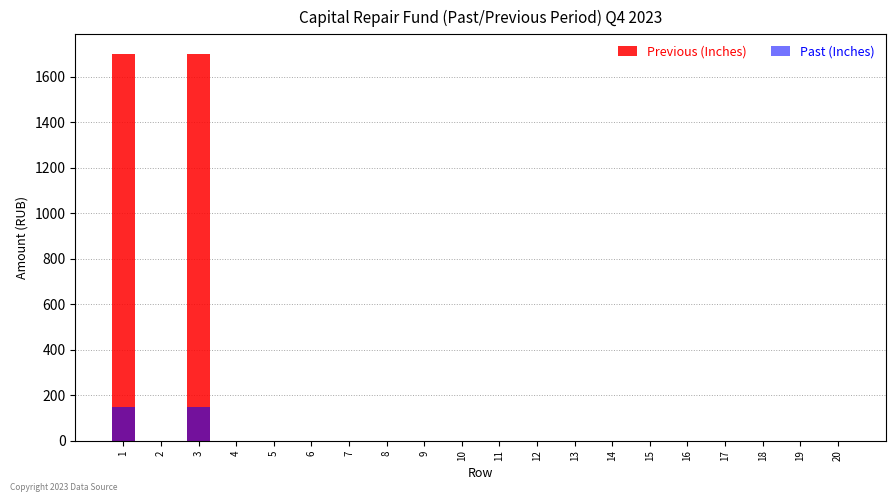

List the series in order of their overall mean, lowest first.

Past (Inches), Previous (Inches)